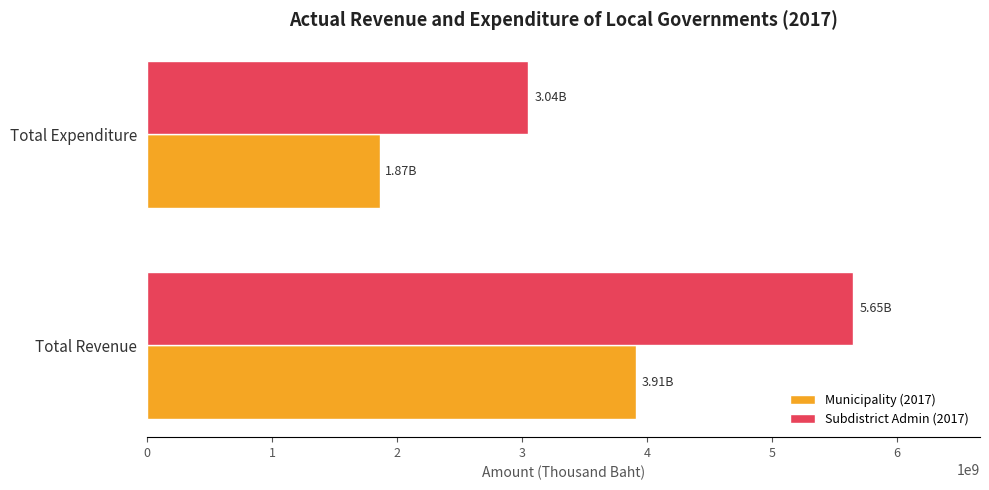

At how many categories does at least one series exceed 4044394539?

1